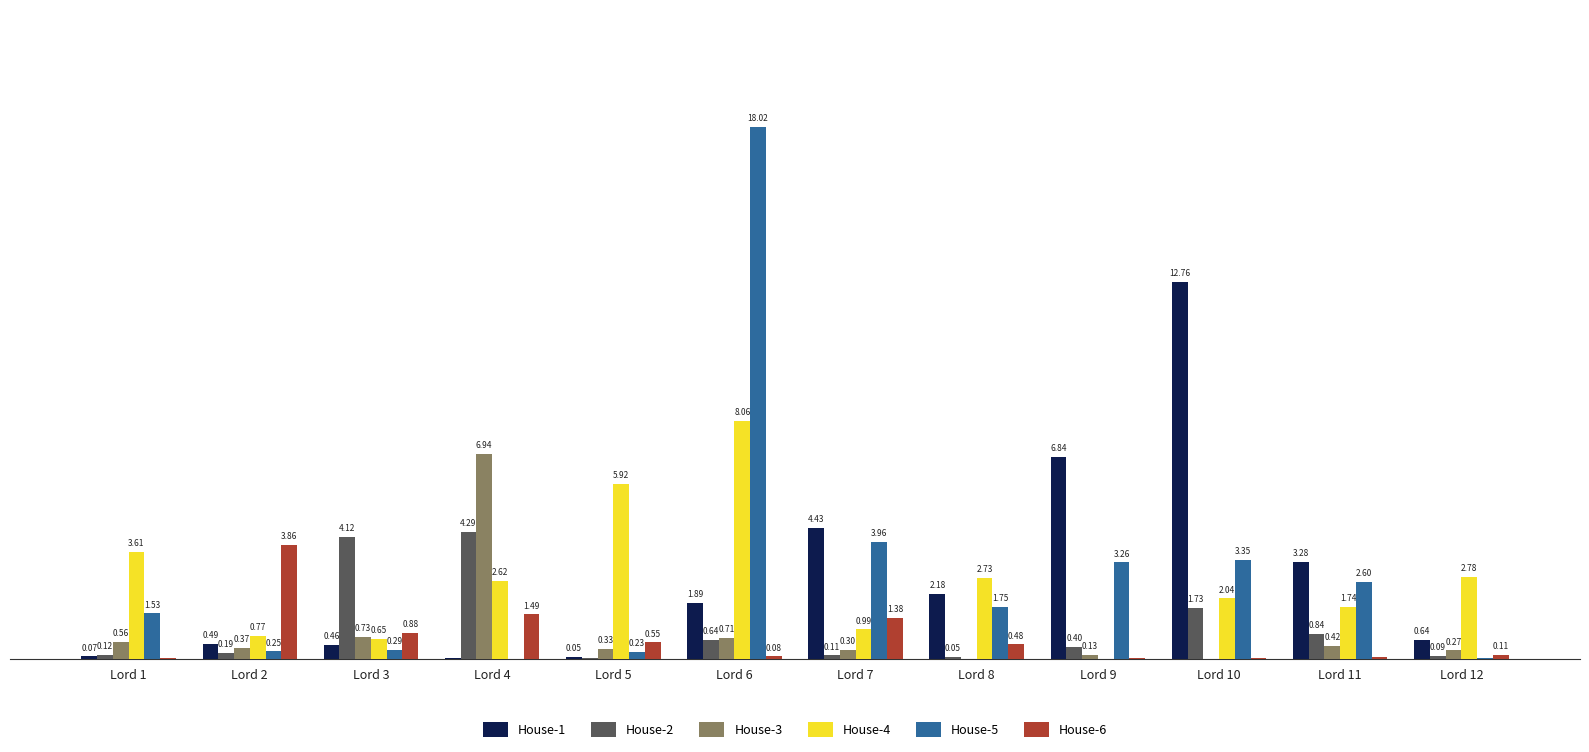

Which series has the largest total across all categories?

House-5